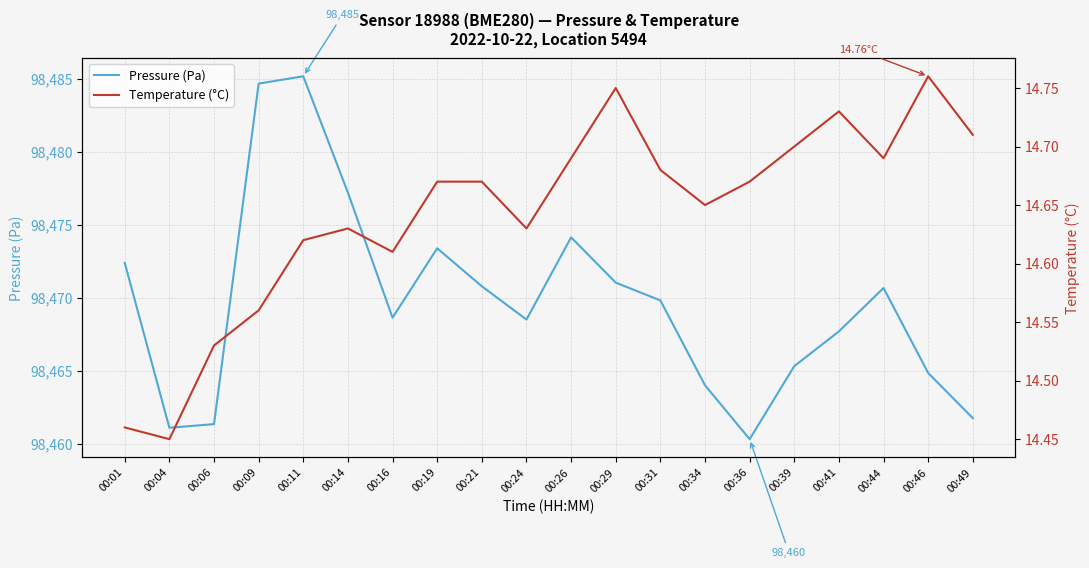

Does the chart have visible grid lines?

Yes